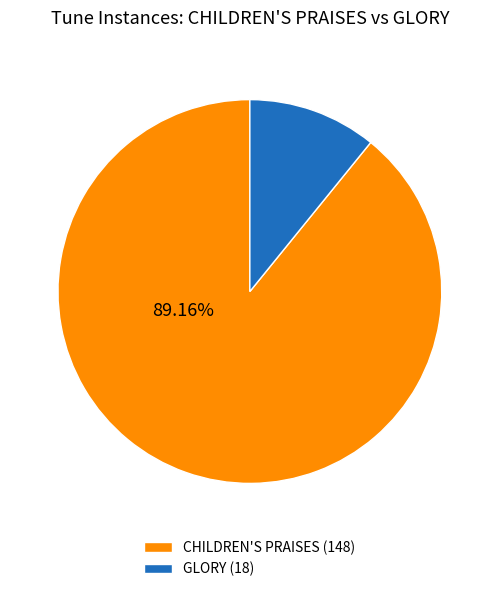

To the nearest percent, what is the average slice percentage?

50%